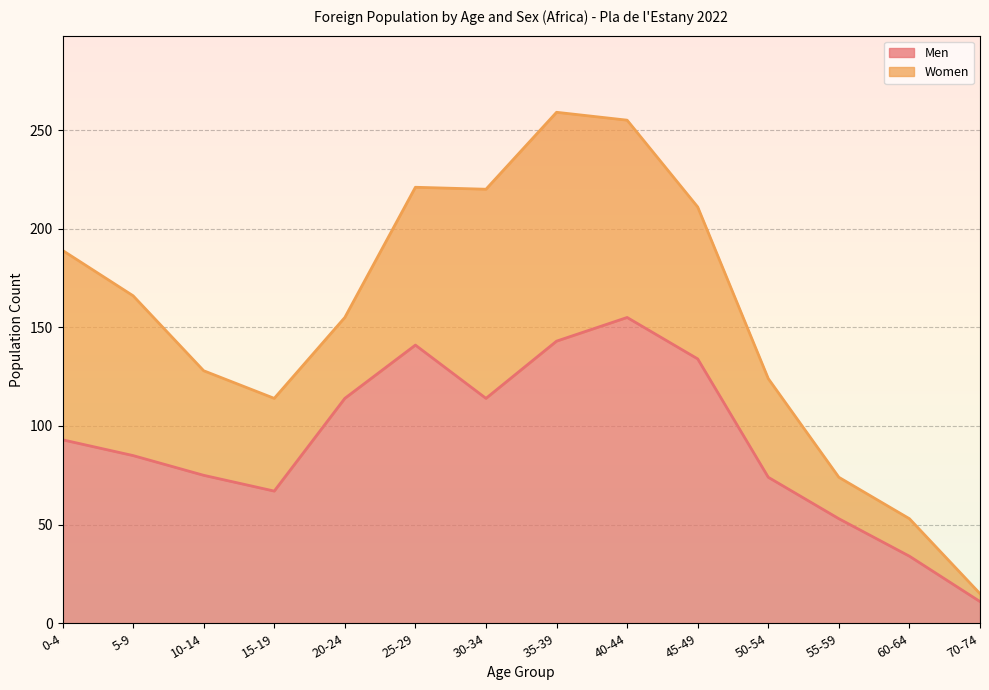

What is the average value?

92